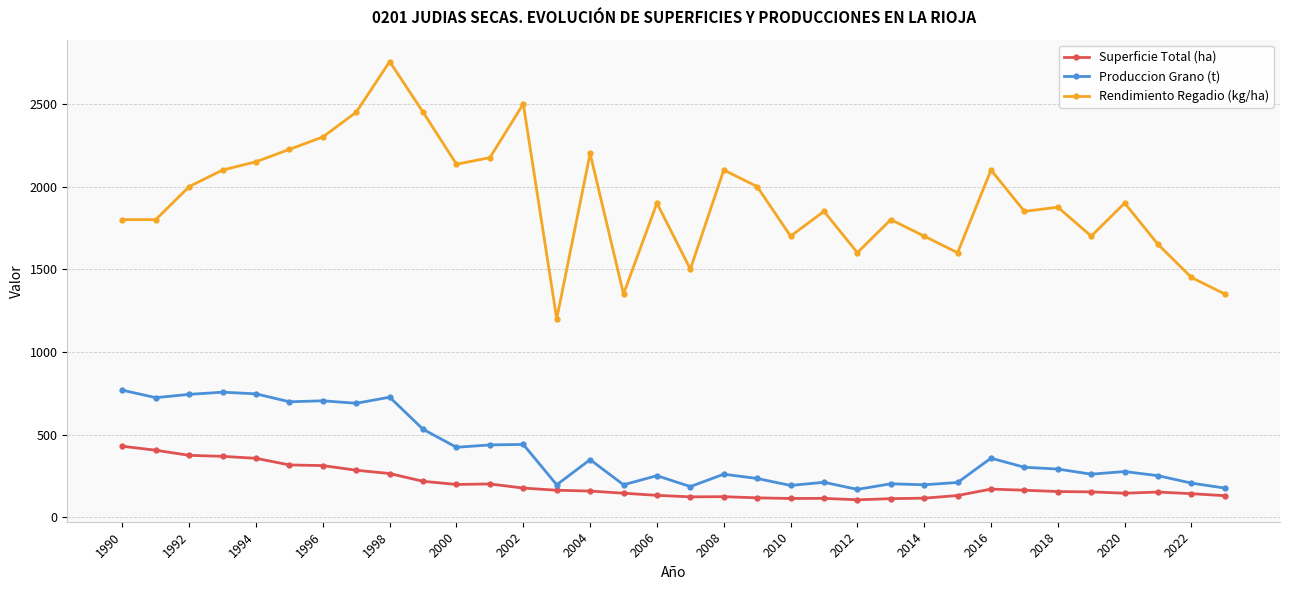

Which series has the largest total across all categories?

Rendimiento Regadio (kg/ha)